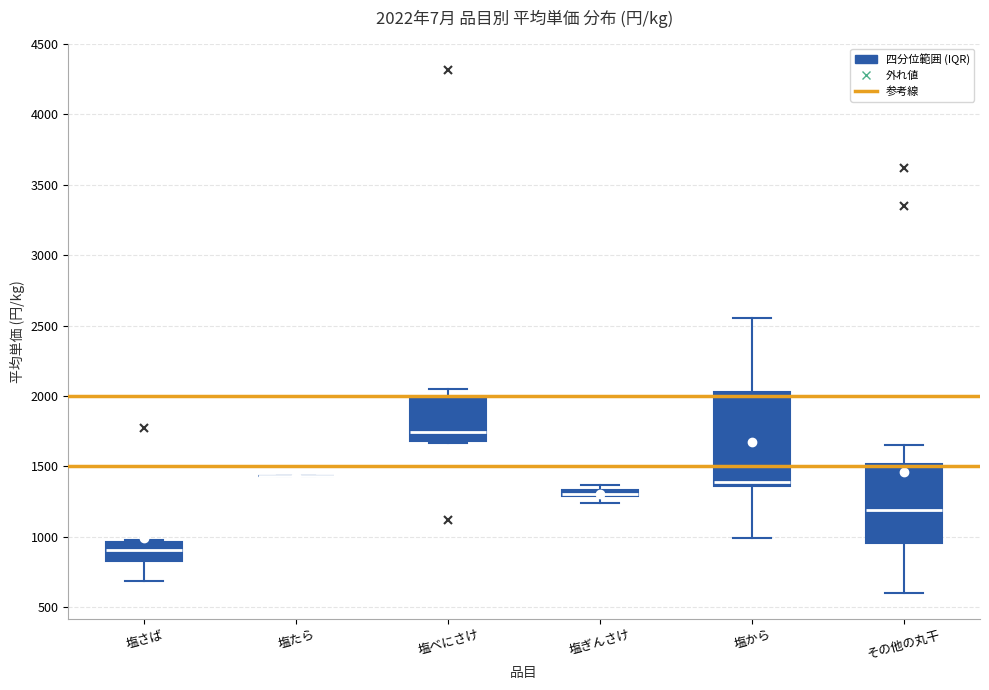

Which box is the tallest, from its lower edge to its upper edge?

塩から